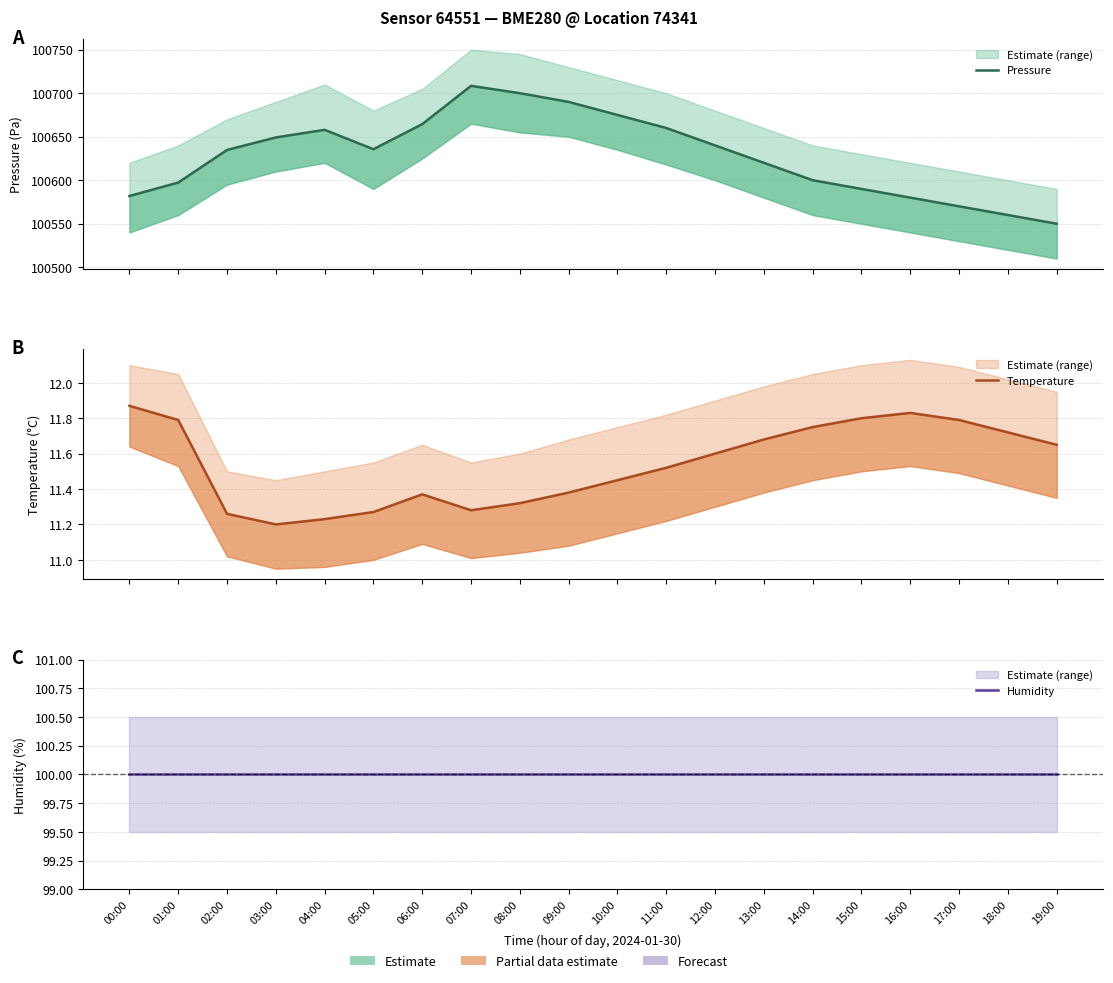

What is the average value of the Humidity series?

100.0